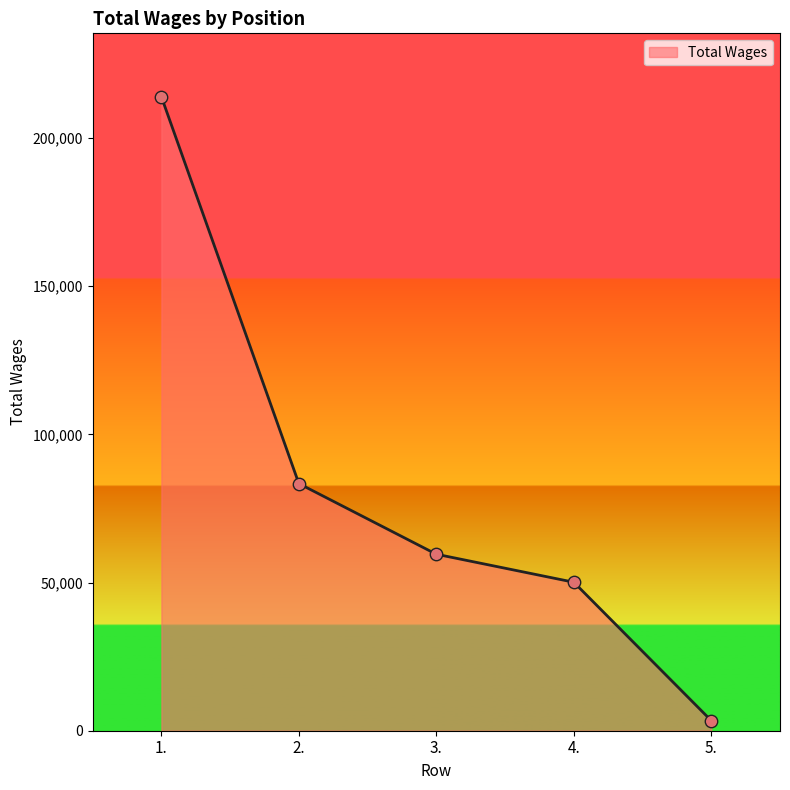

What is the ratio of the value at 4. to the value at 2.?

0.6